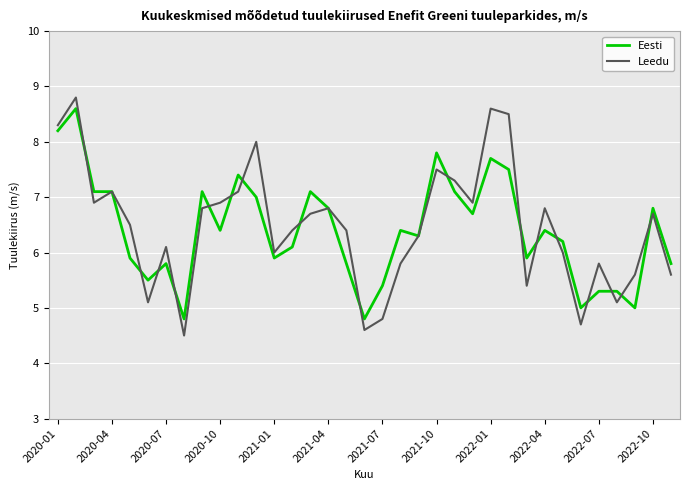

What is the maximum value shown in the chart?

8.8